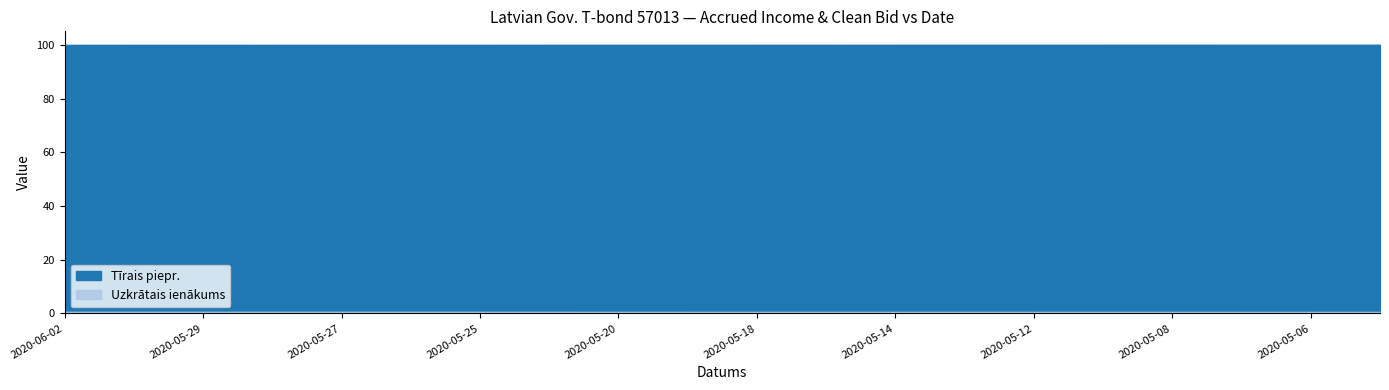

Reading left to right, list all the values displayed in this chart.

Uzkrātais ienākums: 0.6	0.6	0.6	0.6	0.6	0.6	0.6	0.6	0.6	0.6	0.6	0.6	0.6	0.6	0.6	0.6	0.6	0.6	0.6	0.6
Tīrais piepr.: 100.0	100.0	100.0	100.0	100.0	100.0	100.0	100.0	100.0	100.0	100.0	100.0	100.0	100.0	100.0	100.0	100.0	100.0	100.0	100.0